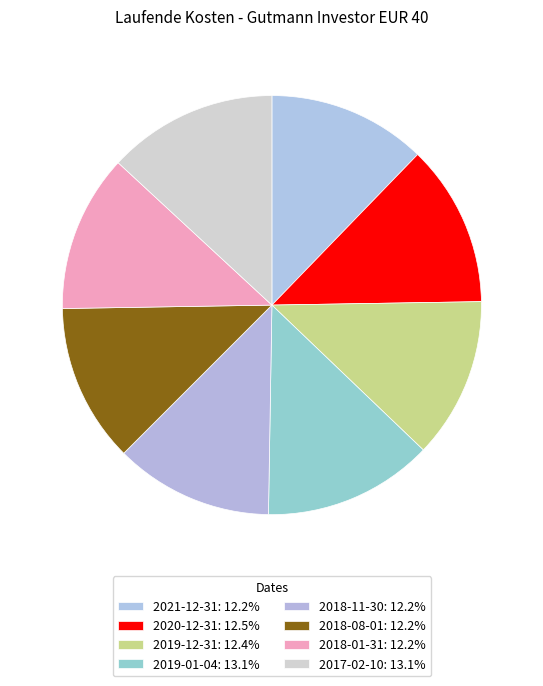

What percentage is the 2018-01-31 slice, to the nearest percent?

12%